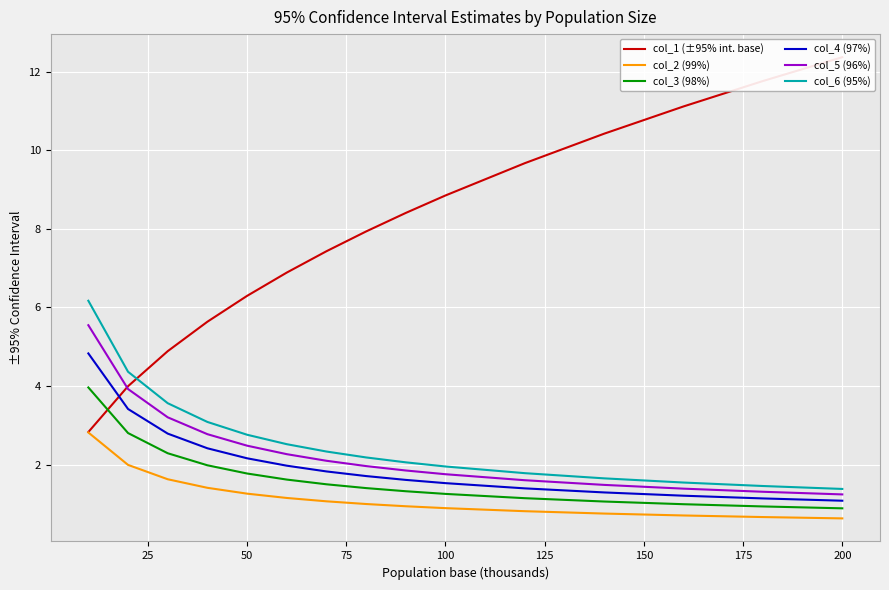

How many data points in col_6 (95%) are above 2?

9